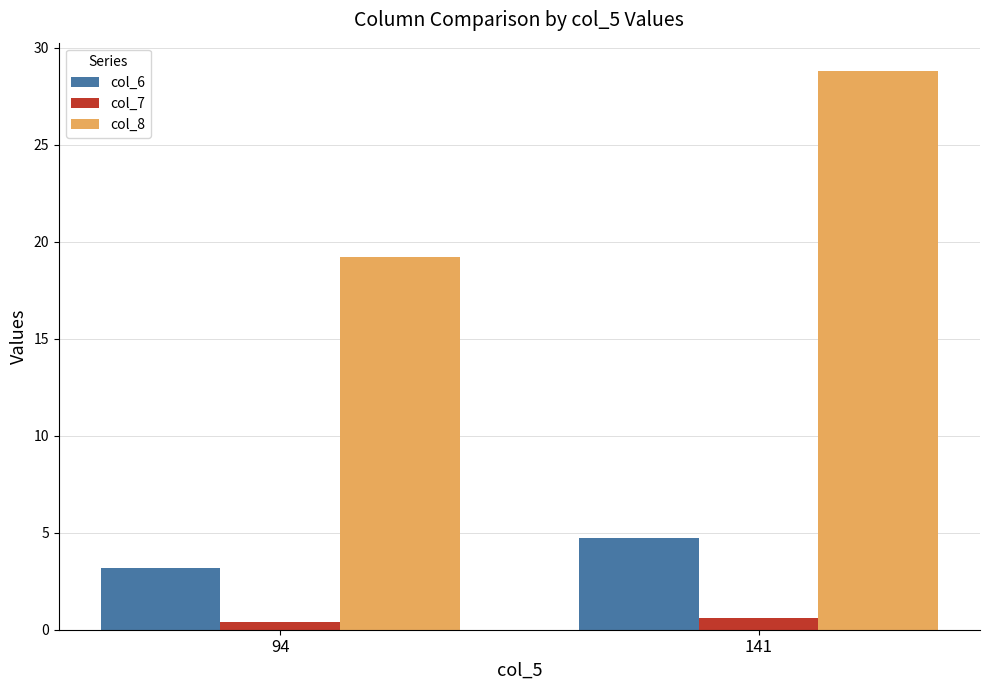

How many col_6 values are between 3 and 4?

1